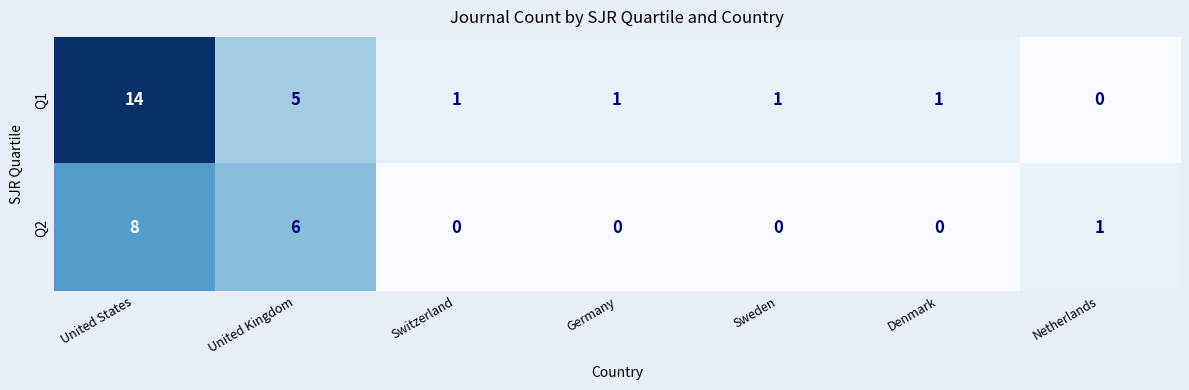

What is the difference between the maximum and minimum values in the Q1 series?

14